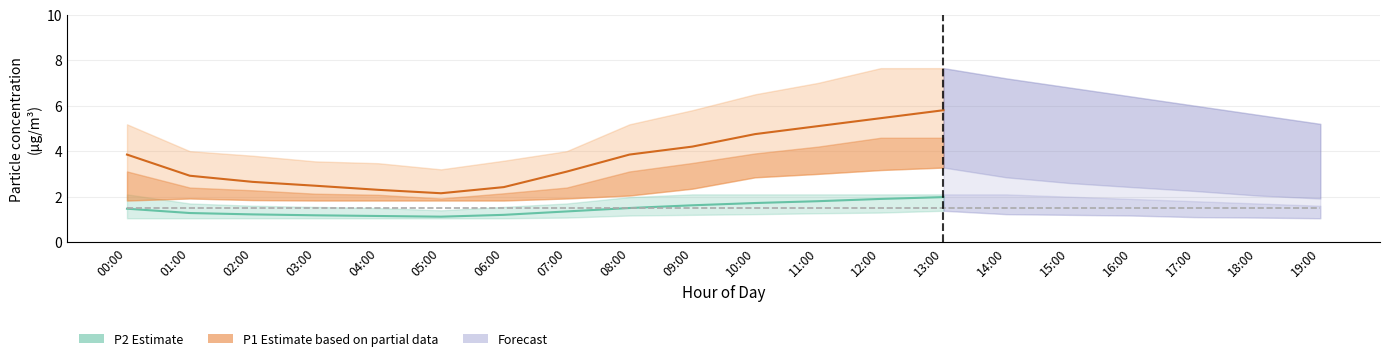

What is the difference between the P1 (Estimate based on partial data) values at 04:00 and 13:00?

3.5